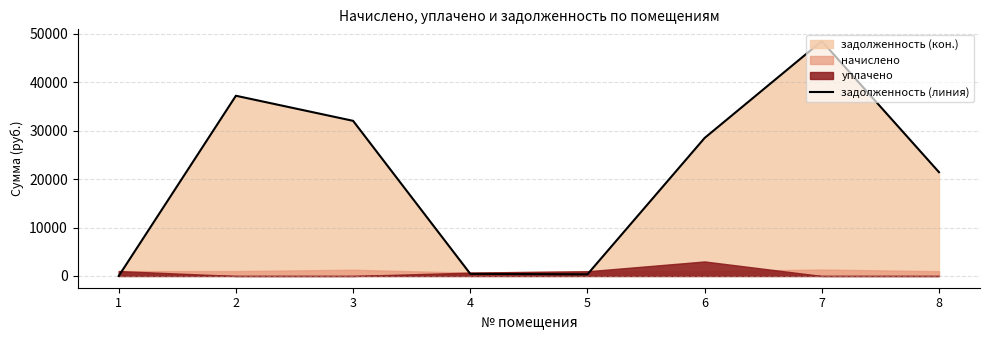

At which label does the data first exceed 28501?

2